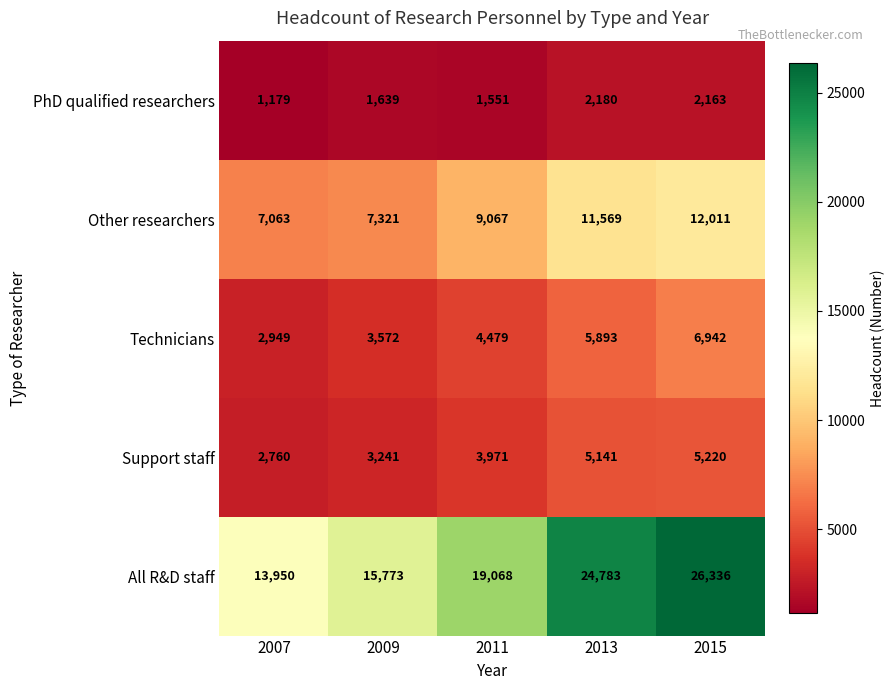

Count the Technicians values in the range 3572 to 5893.

3